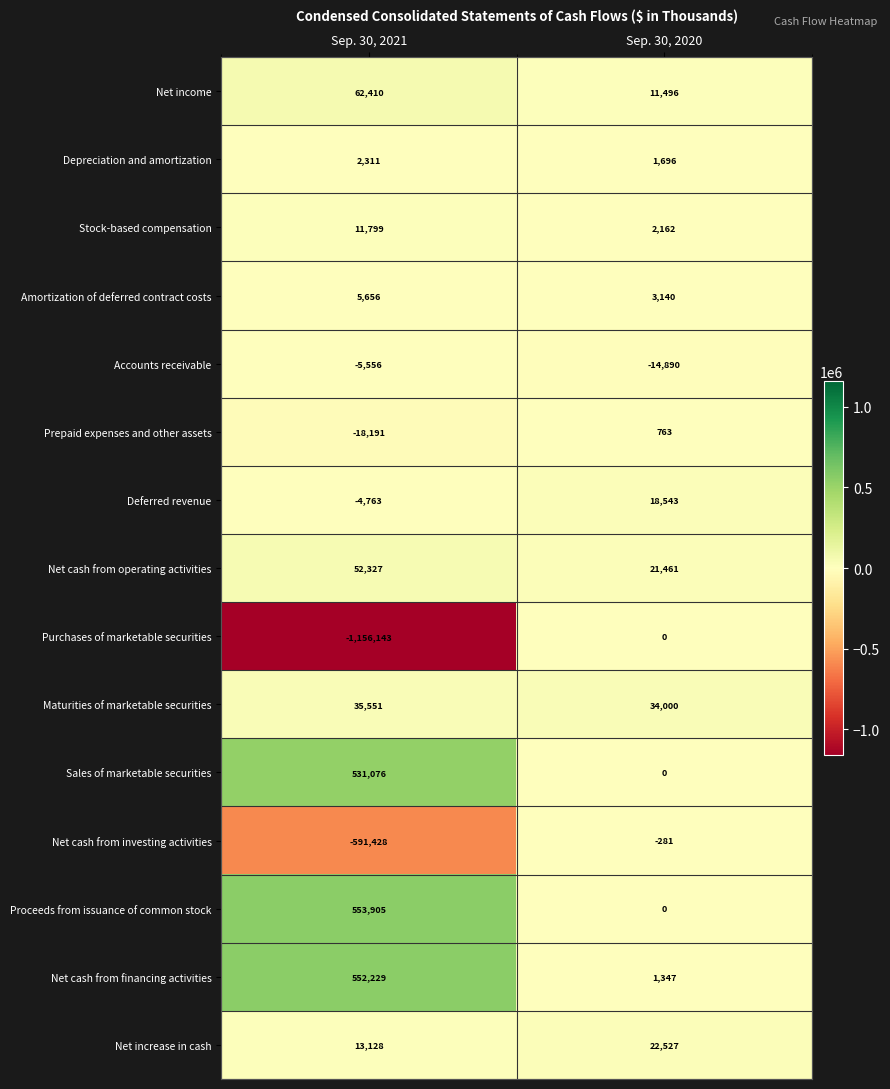

Reading right to left, what are all the values shown in this chart?

Net income: 11496	62410
Depreciation and amortization: 1696	2311
Stock-based compensation: 2162	11799
Amortization of deferred contract costs: 3140	5656
Accounts receivable: -14890	-5556
Prepaid expenses and other assets: 763	-18191
Deferred revenue: 18543	-4763
Net cash from operating activities: 21461	52327
Purchases of marketable securities: 0	-1156143
Maturities of marketable securities: 34000	35551
Sales of marketable securities: 0	531076
Net cash from investing activities: -281	-591428
Proceeds from issuance of common stock: 0	553905
Net cash from financing activities: 1347	552229
Net increase in cash: 22527	13128